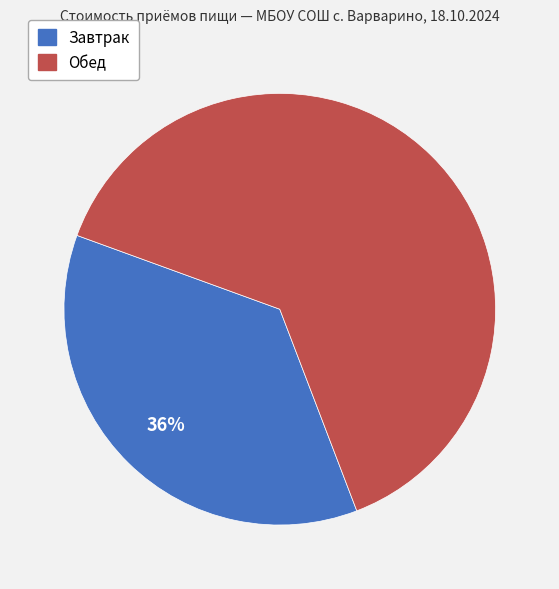

How many slices are in this pie chart?

2